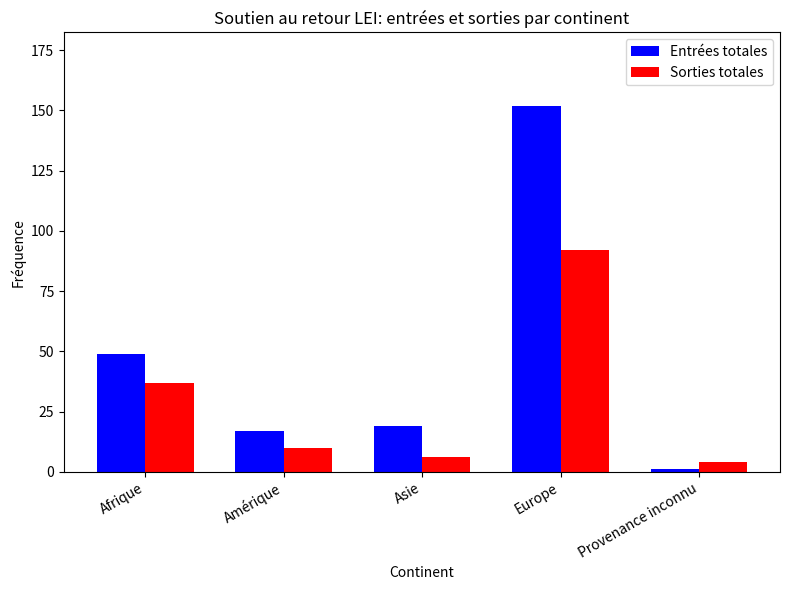

What position from the right is Europe?

2